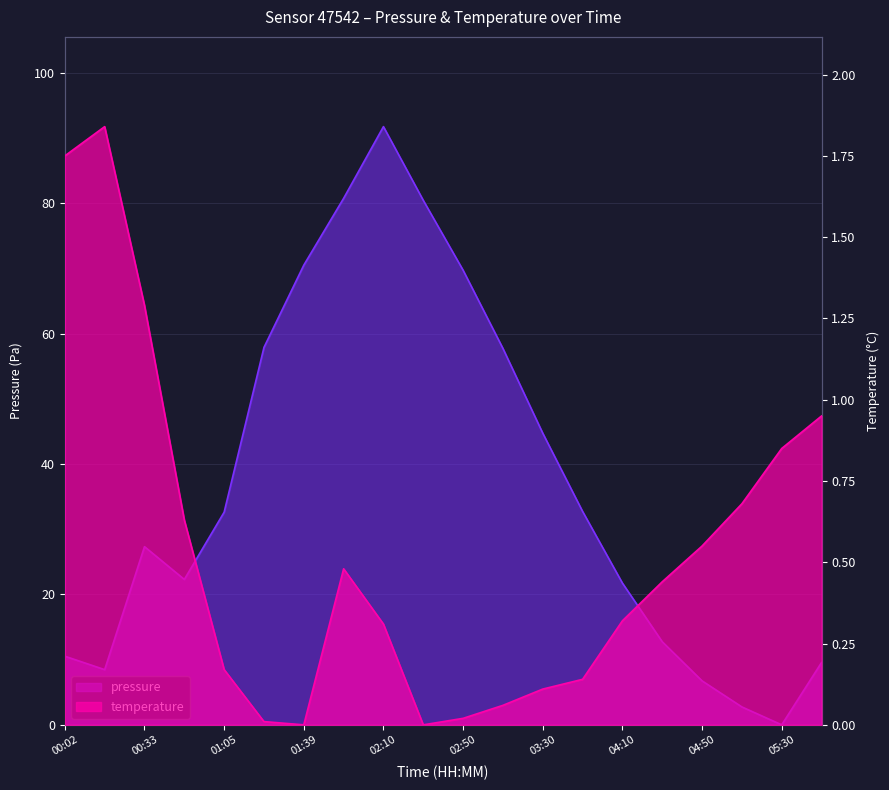

How many interior local valleys does the pressure series have?

3